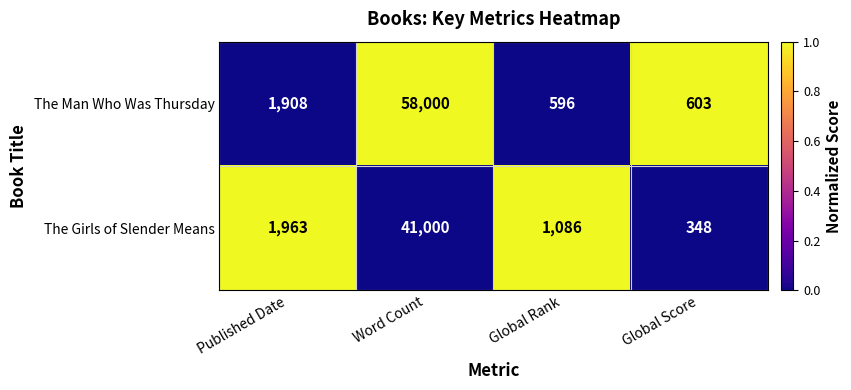

Reading left to right, what are all the values shown in this chart?

The Man Who Was Thursday: Published Date=1908	Word Count=58000	Global Rank=596	Global Score=603
The Girls of Slender Means: Published Date=1963	Word Count=41000	Global Rank=1086	Global Score=348